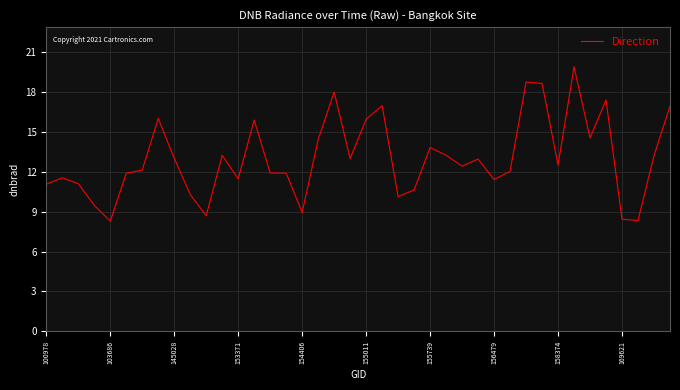

What is the difference between the maximum and minimum values?

11.6